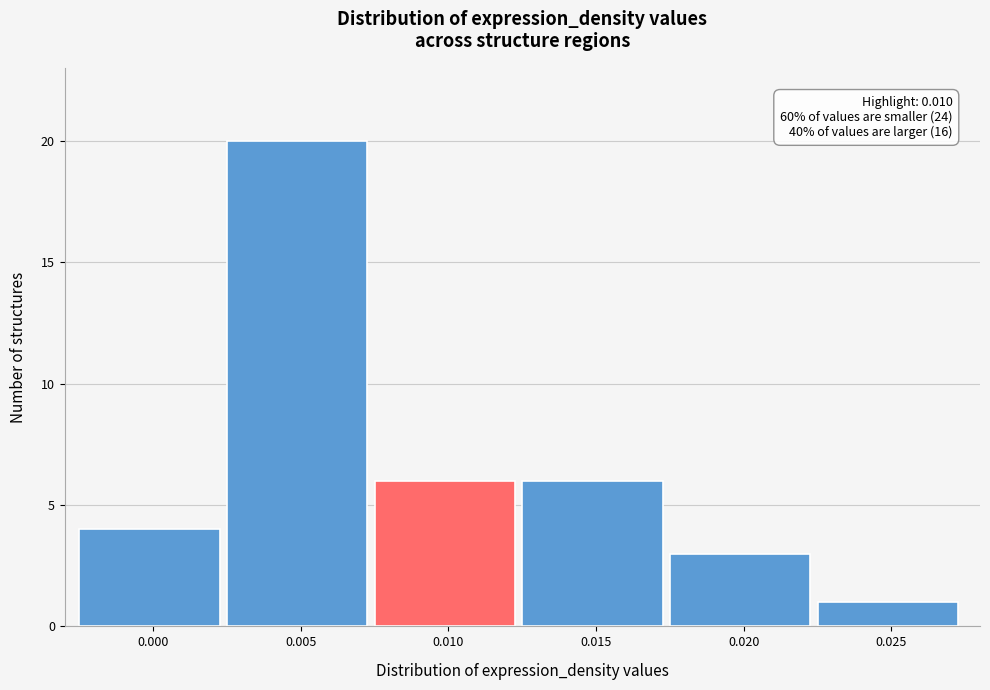

Reading left to right, what are all the values shown in this chart?

0.000=4	0.005=20	0.010=6	0.015=6	0.020=3	0.025=1